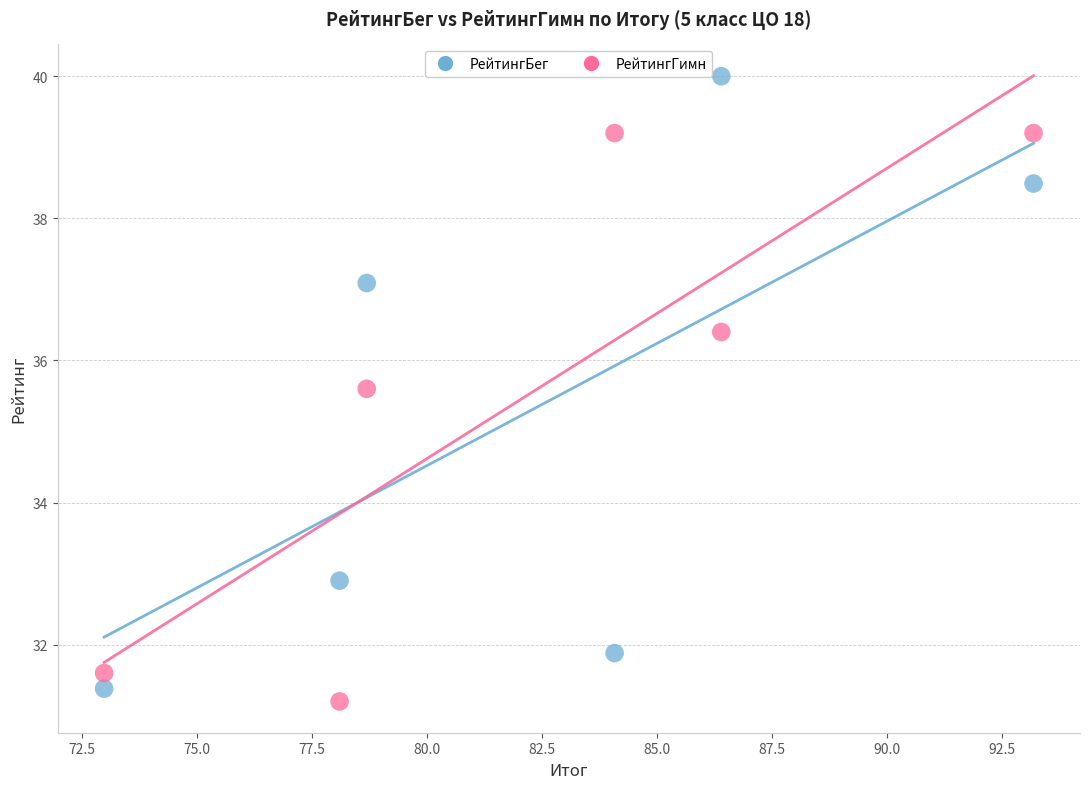

What are all the series names shown in the legend?

РейтингБег, РейтингГимн